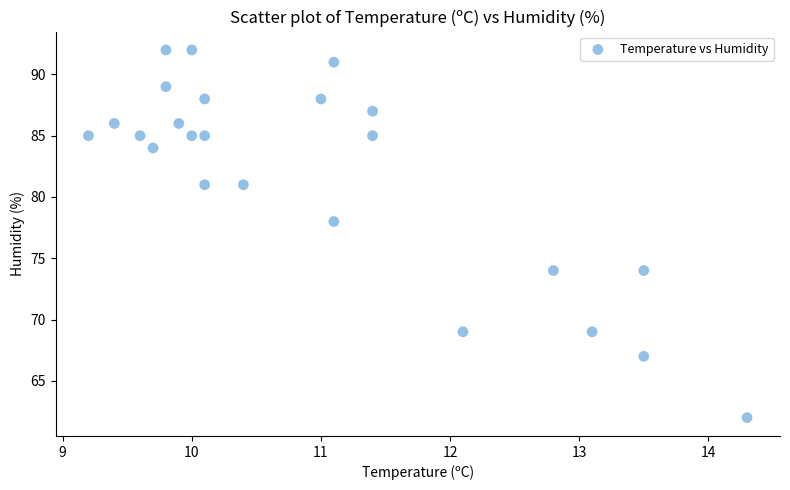

What is the range of Y values (max minus min)?

30